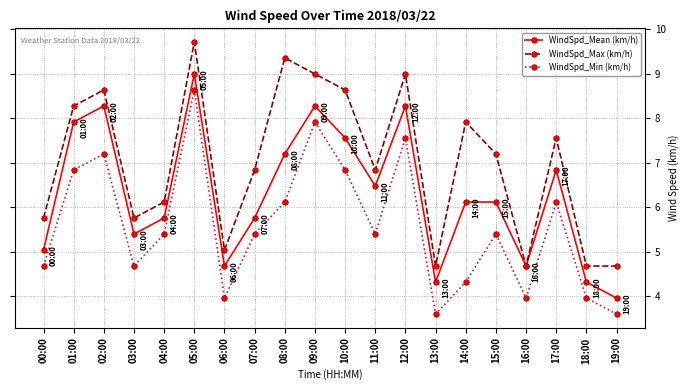

What is the minimum value shown in the chart?

3.6